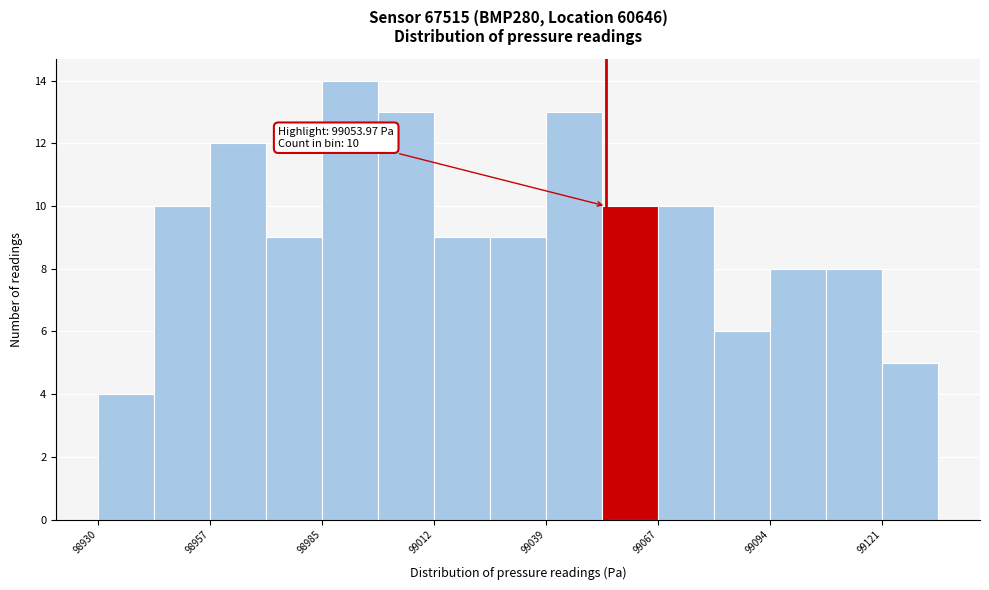

Read against the x-axis, roughly where is the centre of the tallest bar?

98990